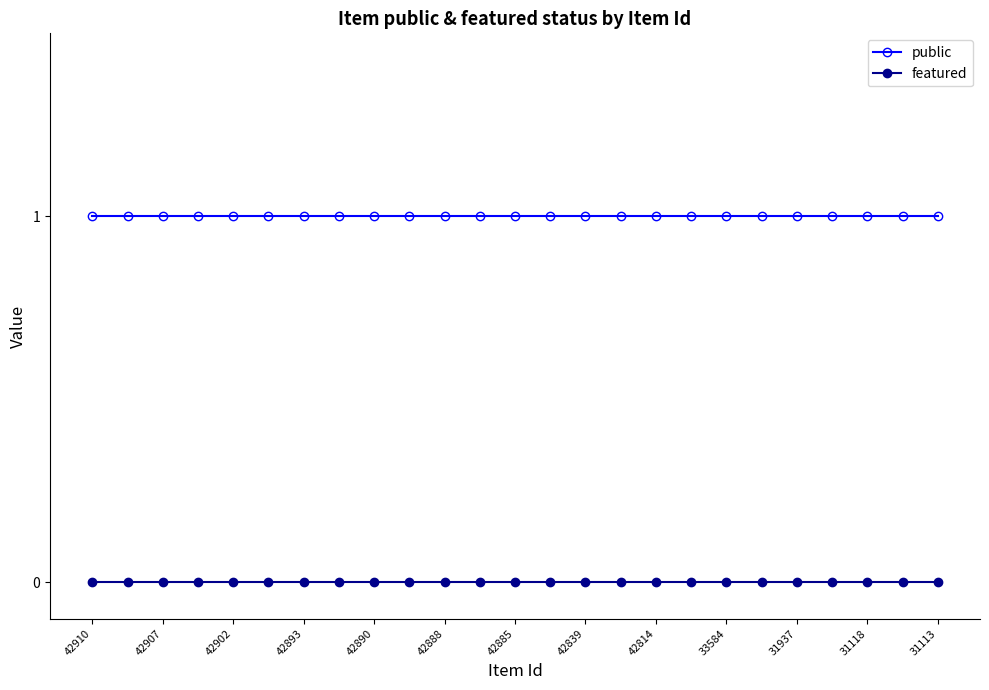

Which series has the largest total across all categories?

public